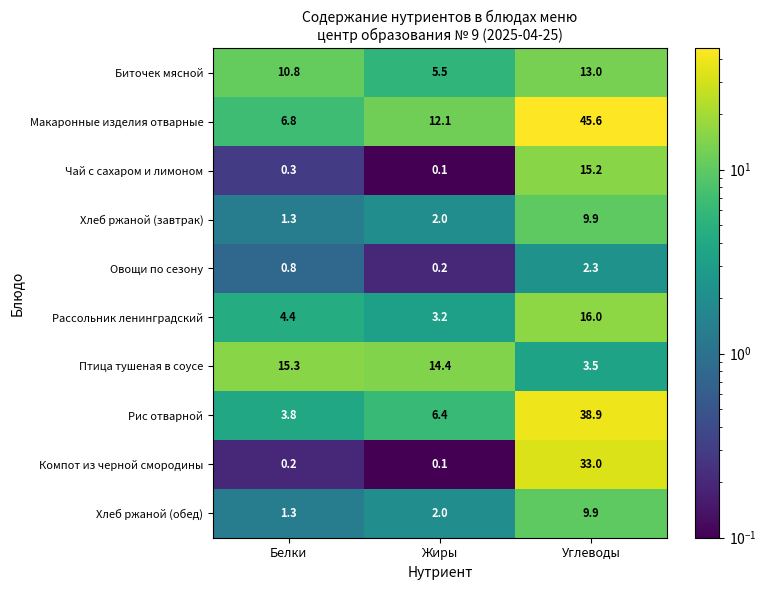

What is the difference between the highest and lowest values at Углеводы?

43.3